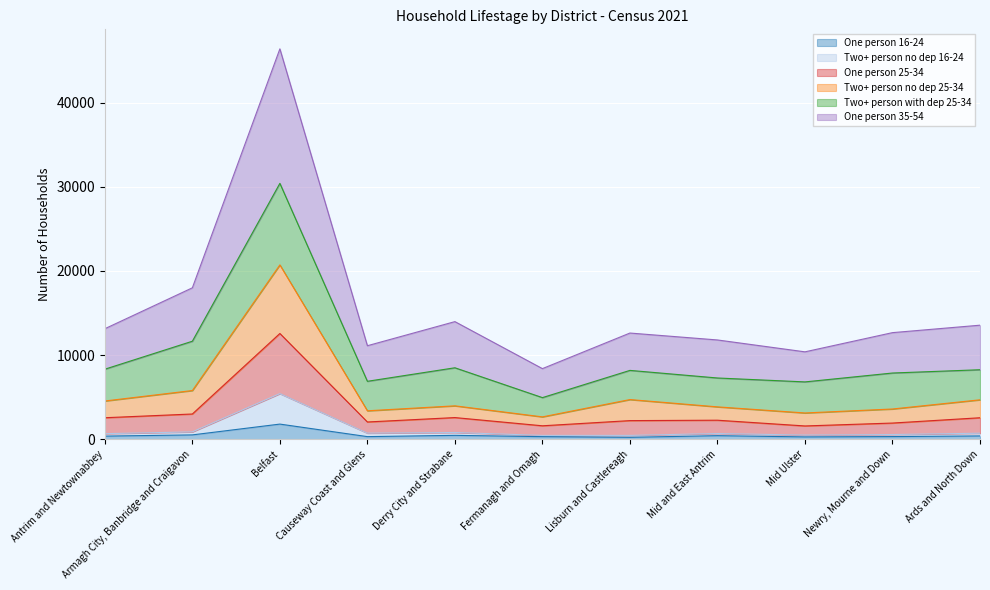

The One person 16-24 series shows 1803 at Belfast. True or false?

True